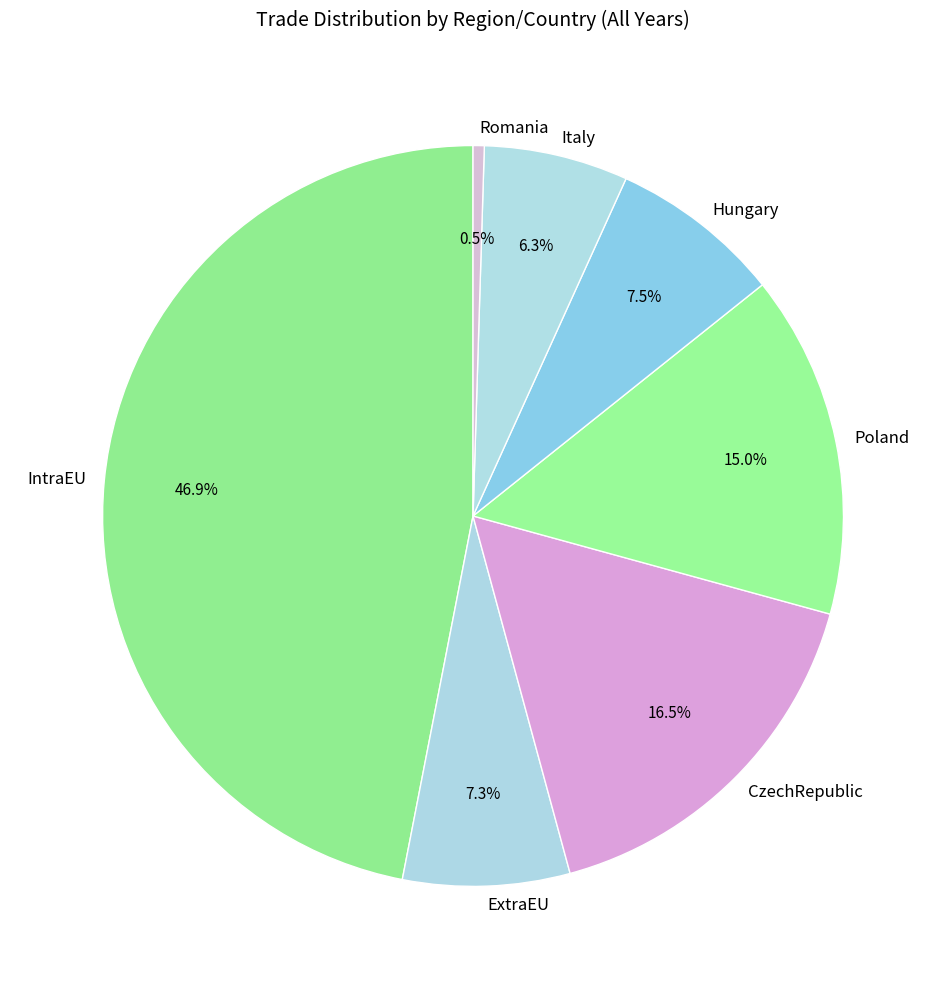

To the nearest percent, what percentage of the pie is IntraEU?

47%